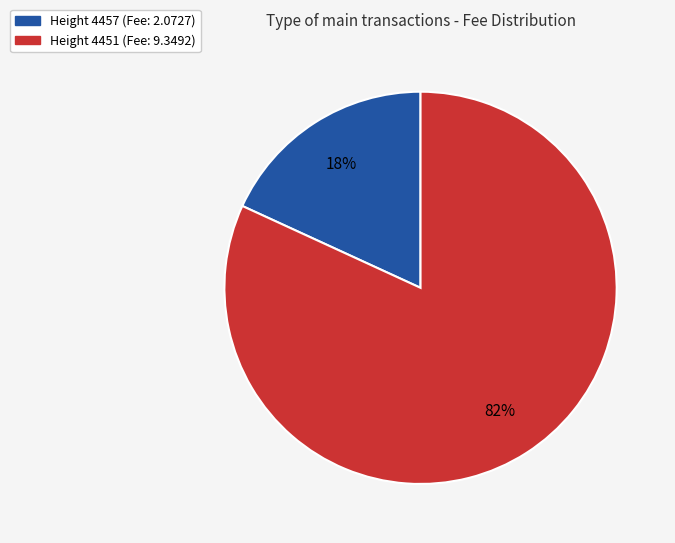

How many slices are in this pie chart?

2